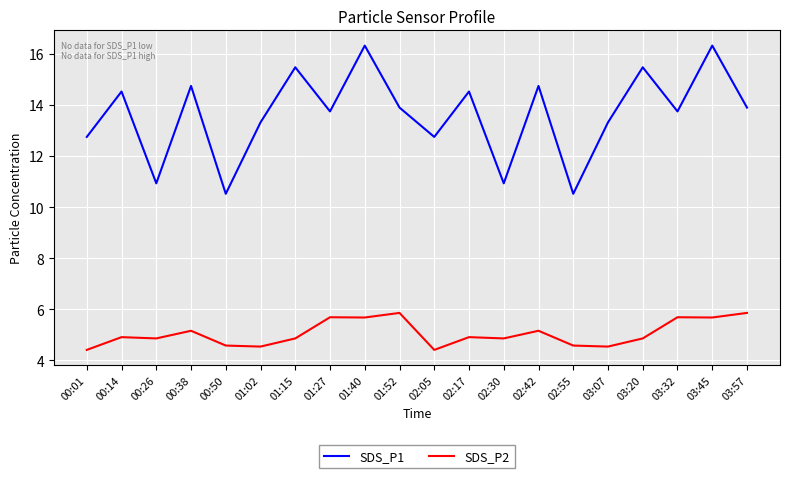

True or false: SDS_P2 and SDS_P1 intersect in this chart.

False